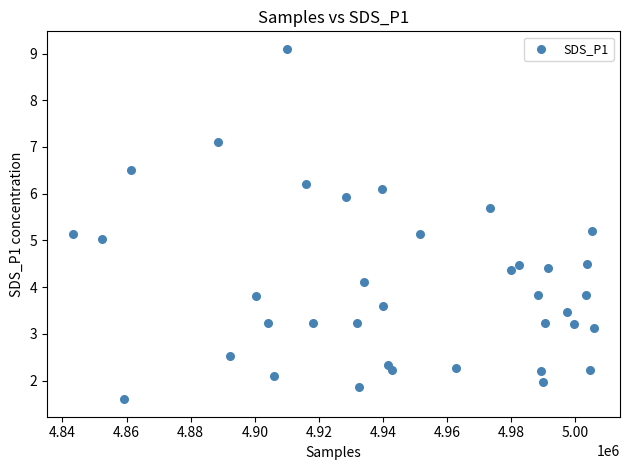

What is the range of X values (max minus min)?

162443.0